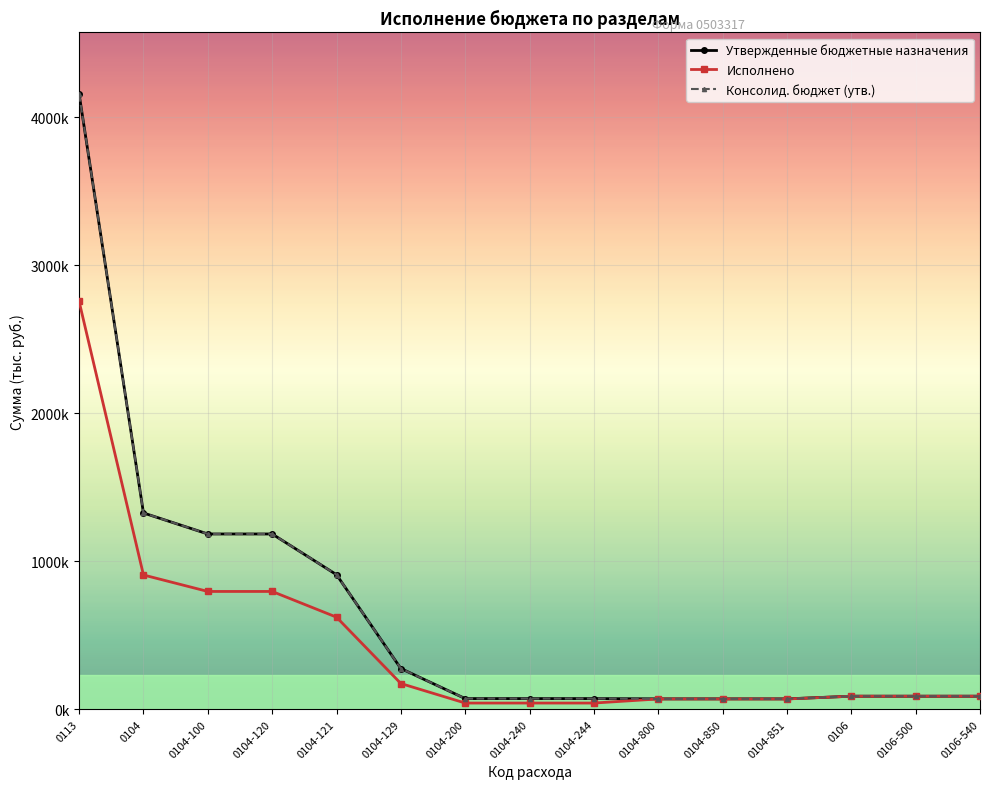

What is the greatest value displayed?

4156241.9